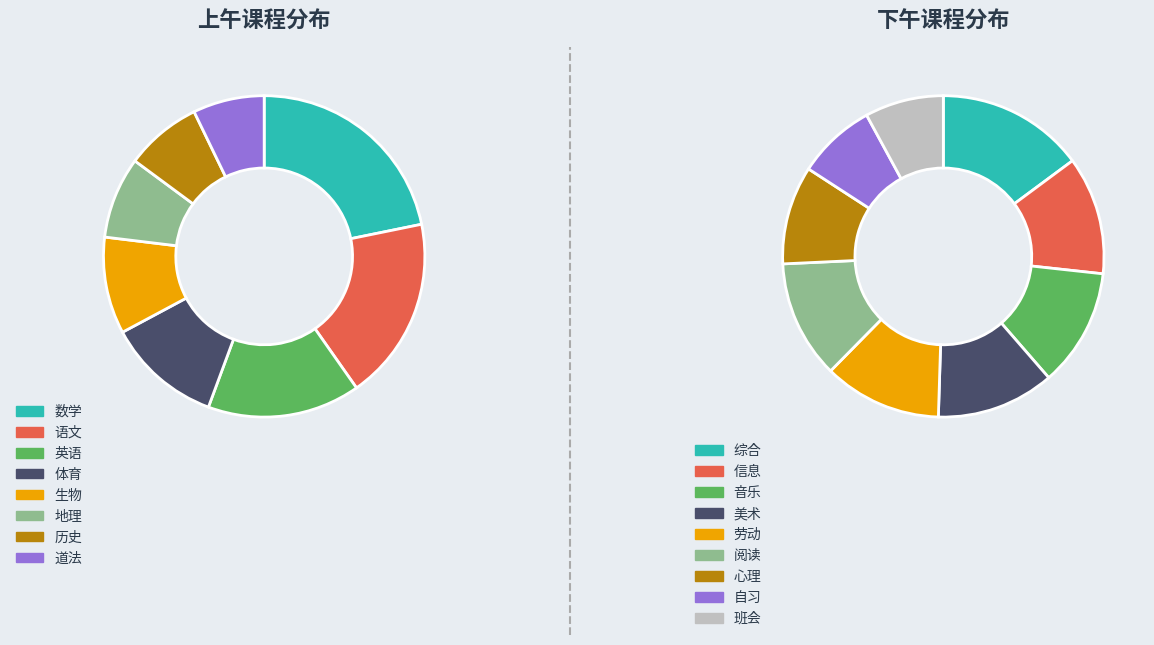

Do 自习 and 劳动 together represent more than half of the pie?

No